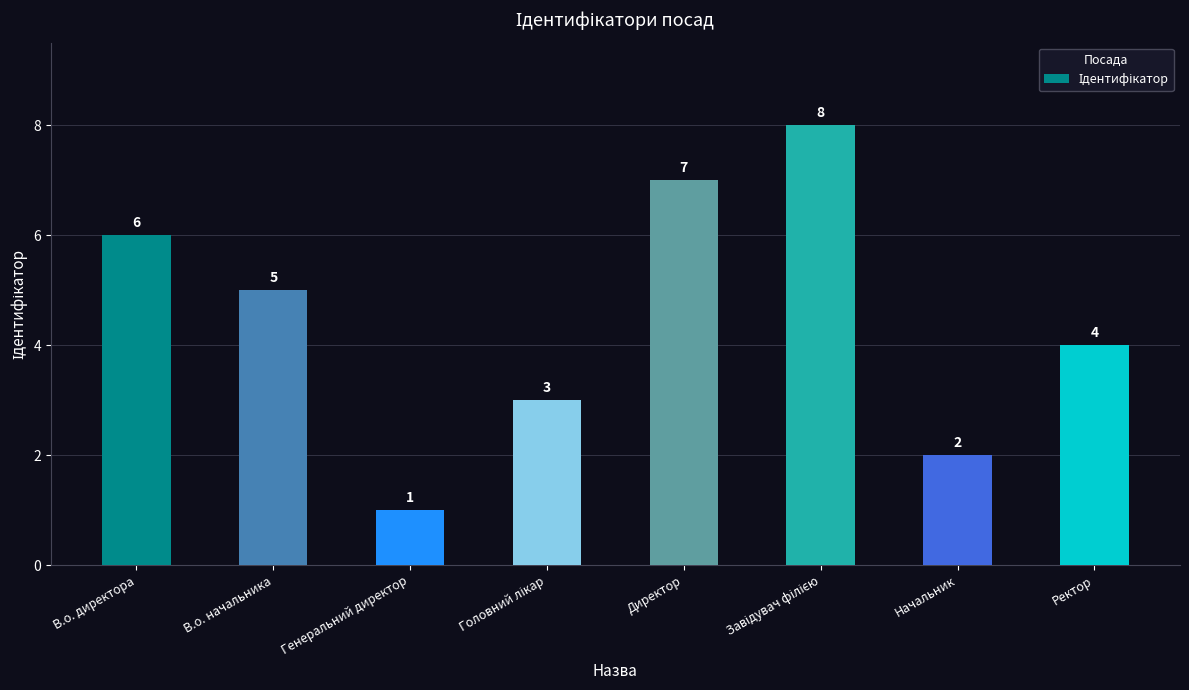

Reading right to left, list all the values displayed in this chart.

4	2	8	7	3	1	5	6